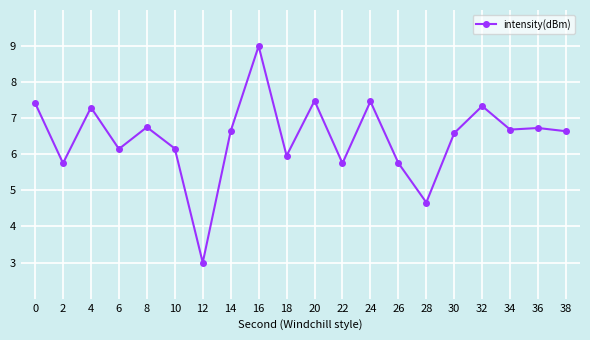

What is the smallest value displayed?

3.0